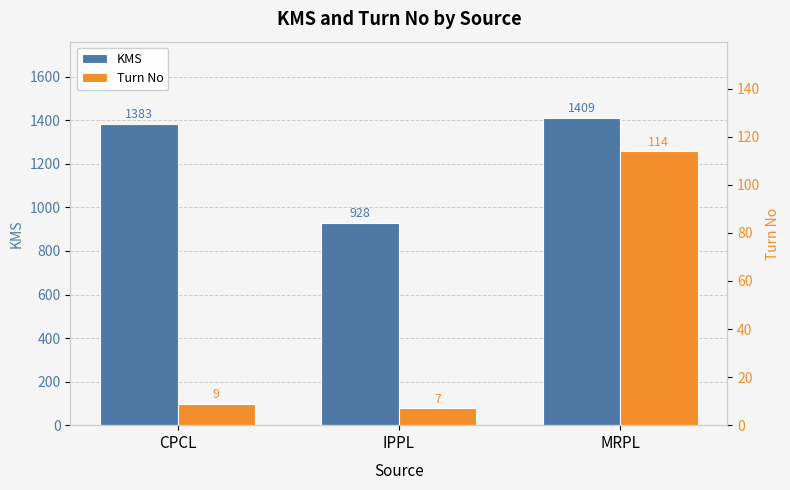

Does the chart contain any negative values?

No